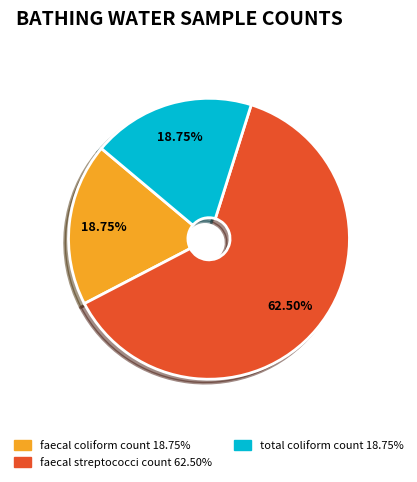

What is the total percentage of faecal coliform count and total coliform count?

37.5%